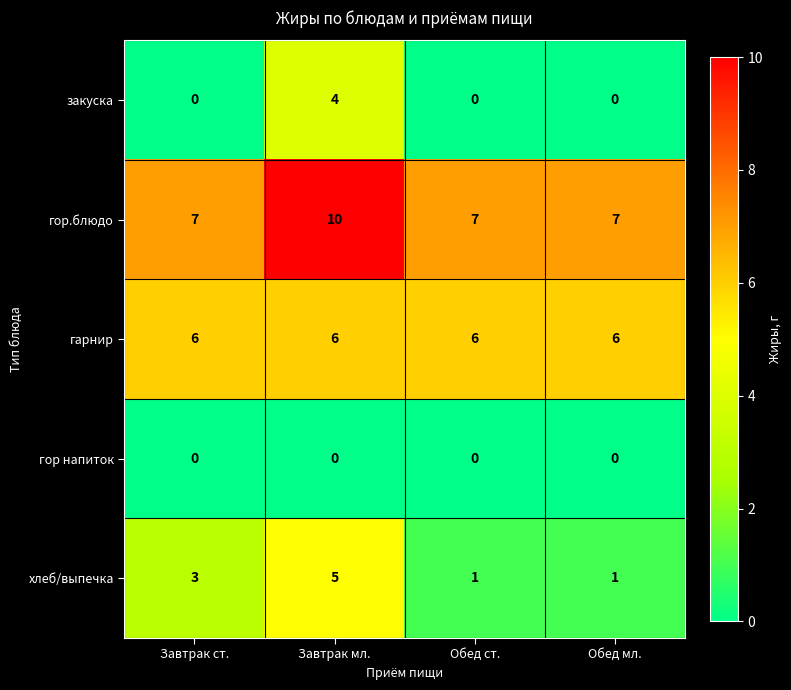

What is the total value across all series at Обед мл.?

14